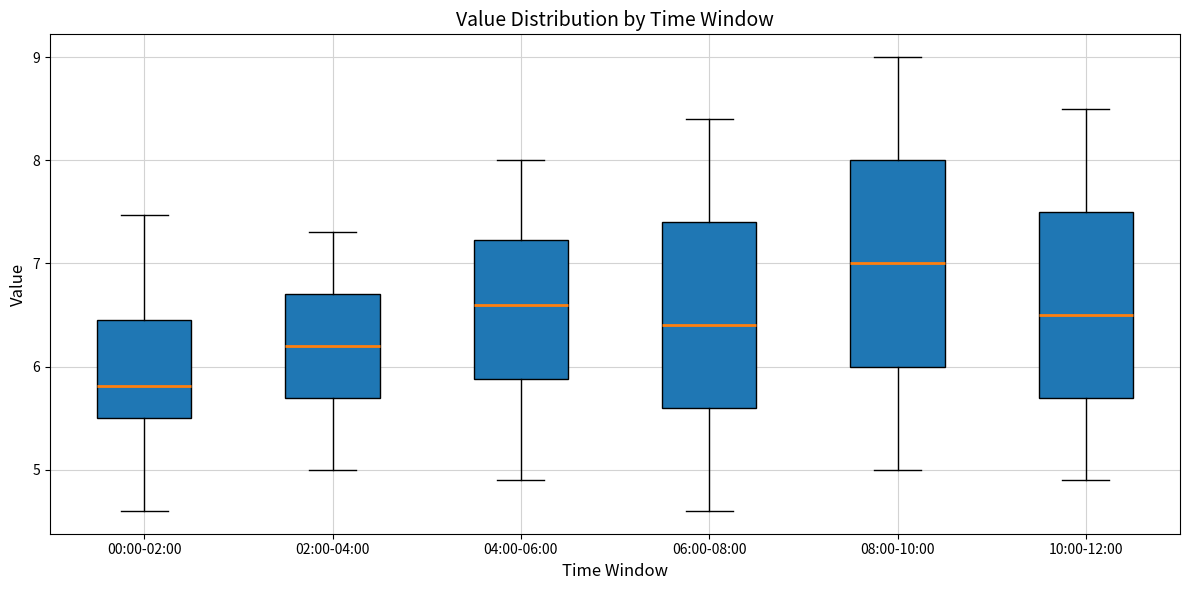

Reading left to right, read every box against the y-axis: the position of its median line, the range the box covers, and the ends of its whiskers. The values are not printed on the chart, so give them approximately, as read against the axis.

00:00-02:00: median 5.8, box 5.5 to 6.4, whiskers 4.6 to 7.5
02:00-04:00: median 6.2, box 5.7 to 6.7, whiskers 5.0 to 7.3
04:00-06:00: median 6.6, box 5.9 to 7.2, whiskers 4.9 to 8.0
06:00-08:00: median 6.4, box 5.6 to 7.4, whiskers 4.6 to 8.4
08:00-10:00: median 7.0, box 6.0 to 8.0, whiskers 5.0 to 9.0
10:00-12:00: median 6.5, box 5.7 to 7.5, whiskers 4.9 to 8.5